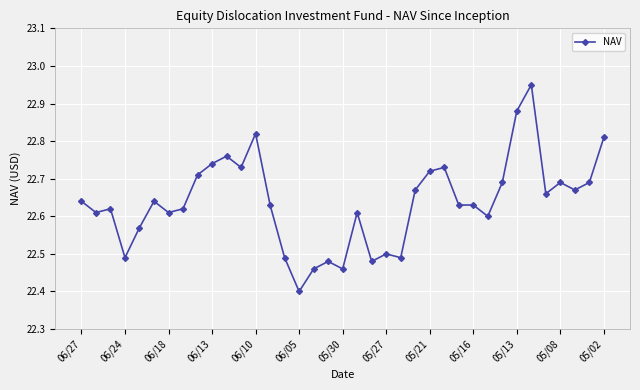

True or false: the data has more than 2 interior local peaks.

True